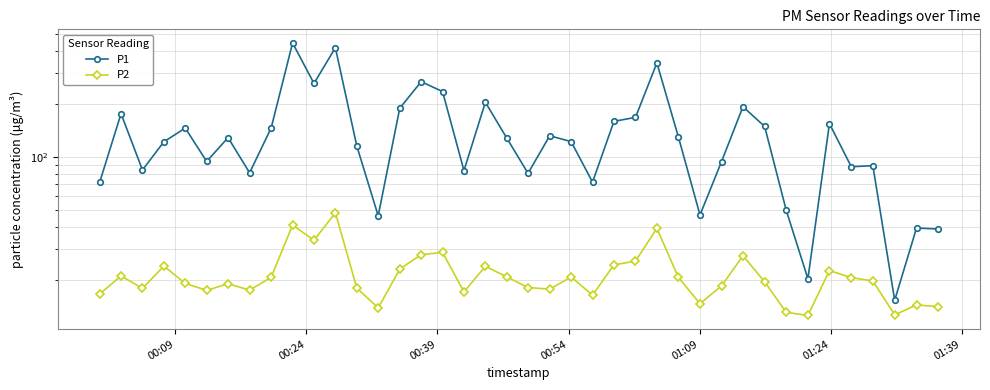

What is the value of the P2 point at the 5th from the left?

19.0